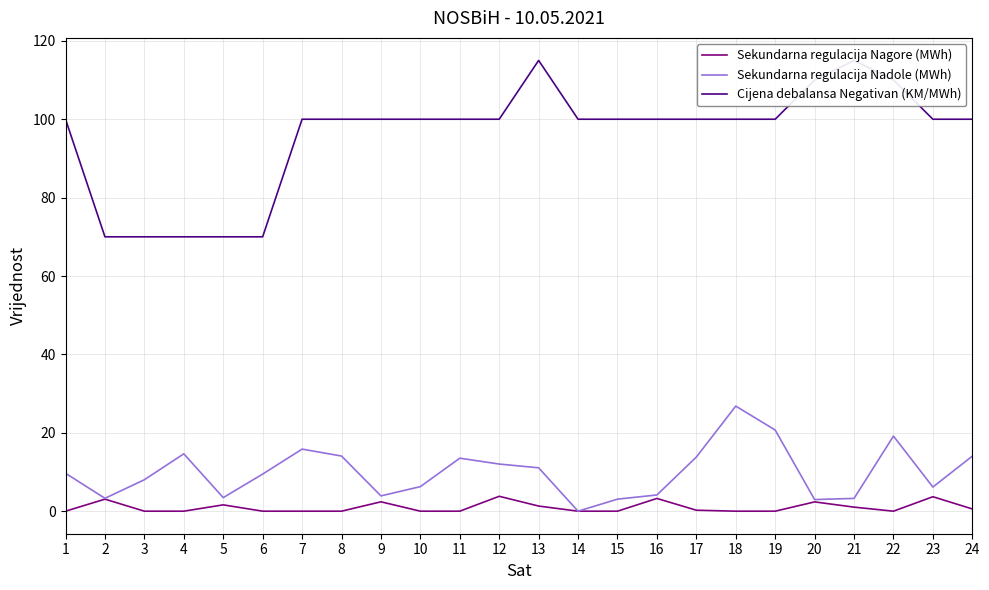

At which category is the sum across all series the highest?

22